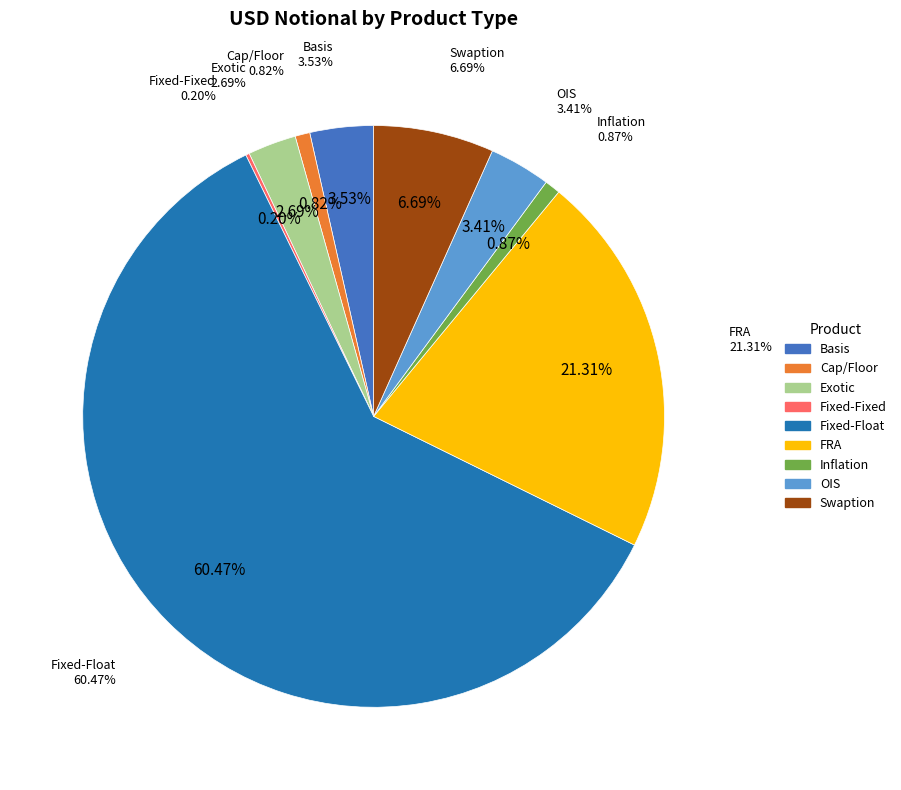

Between OIS and Basis, which is larger?

Basis